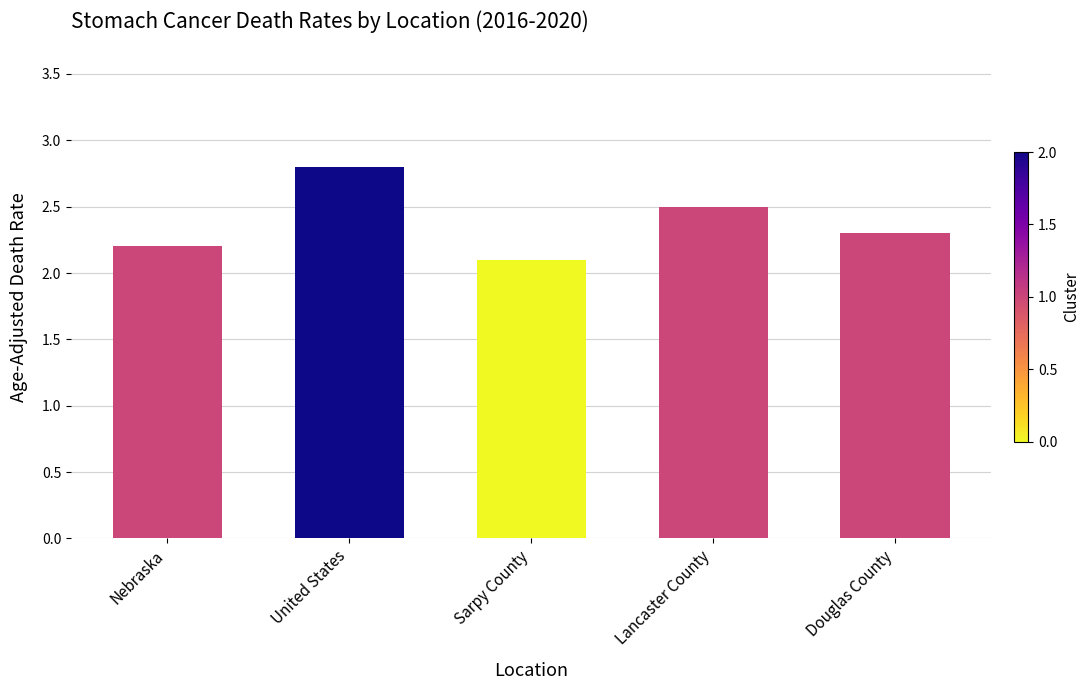

Is it true that the value at United States is 1.5?

False